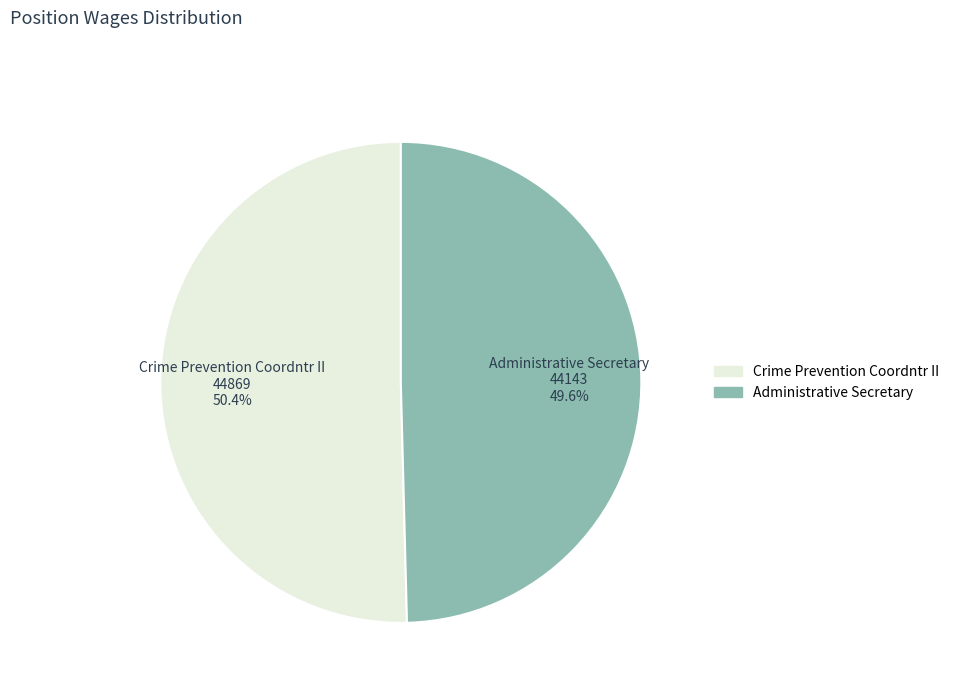

To the nearest percent, what is the average slice percentage?

50%